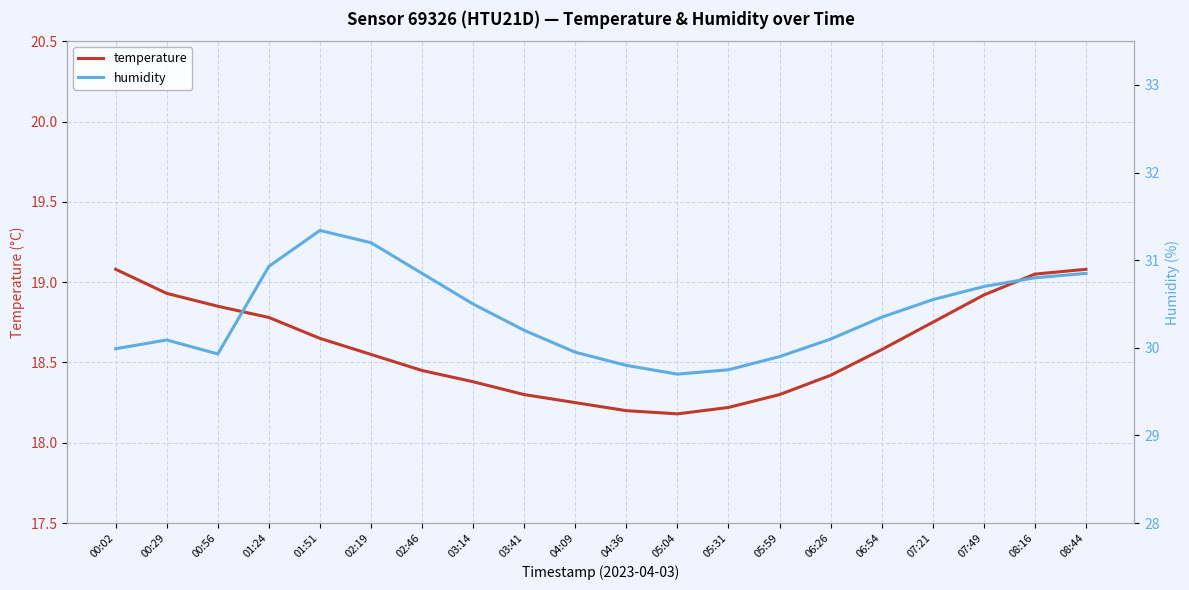

At which label does temperature reach its peak?

00:02